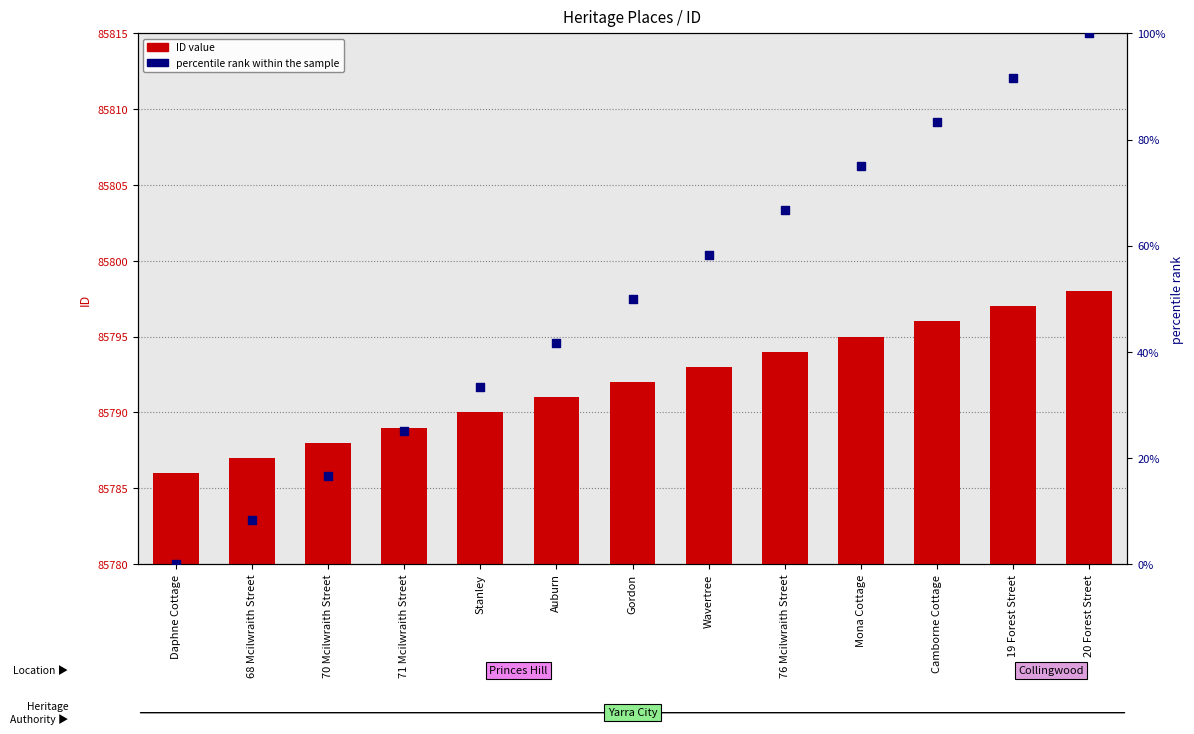

Is the value of percentile rank within the sample at Gordon greater than the value of ID at Stanley?

Yes